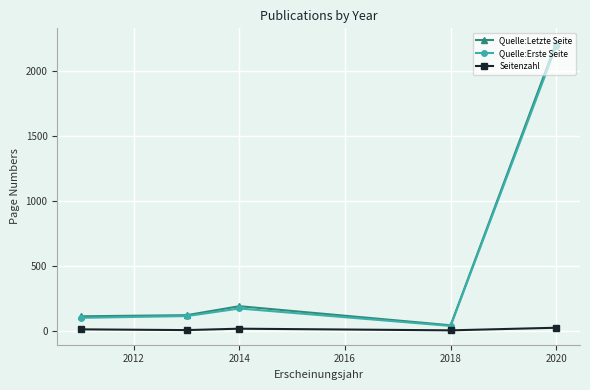

True or false: Quelle:Erste Seite has more than 1 interior local peaks.

False